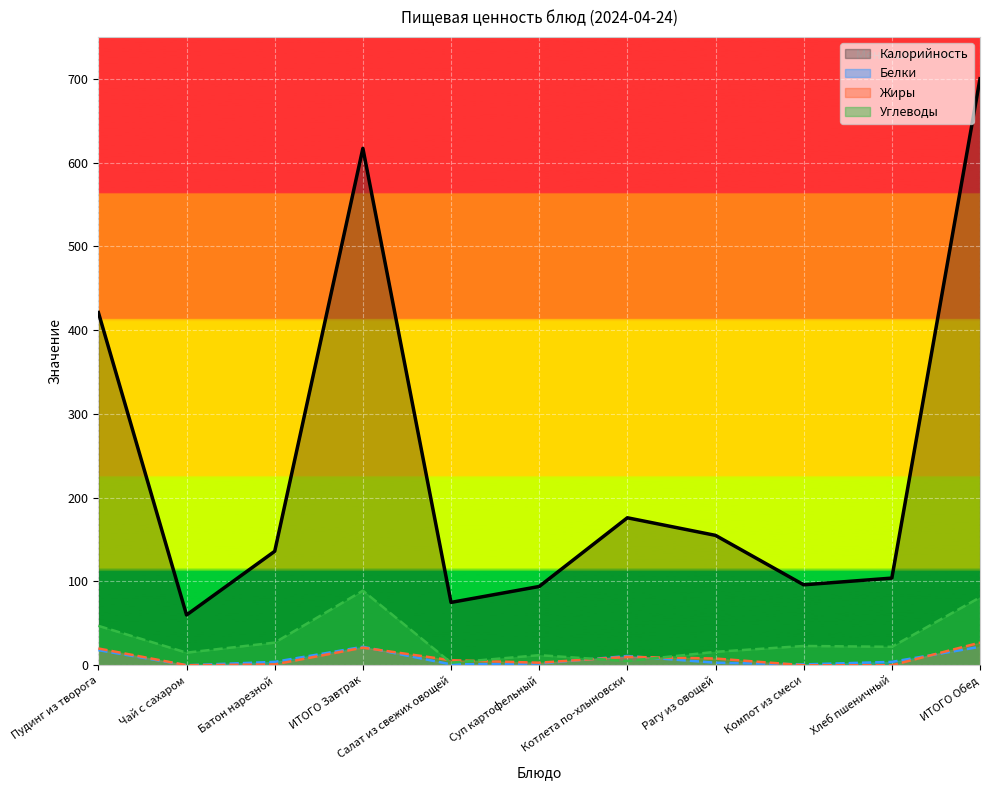

How many values in the Углеводы series exceed 22?

5